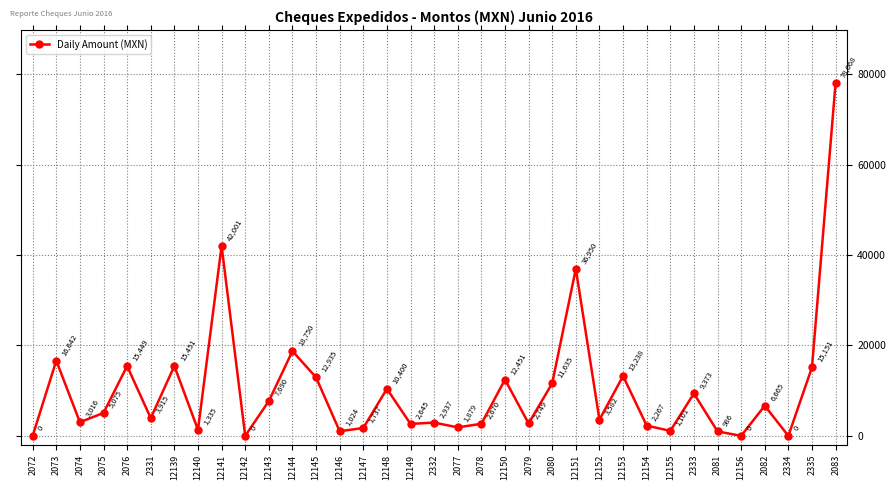

Is it true that the value at 2334 is -25775.5?

False